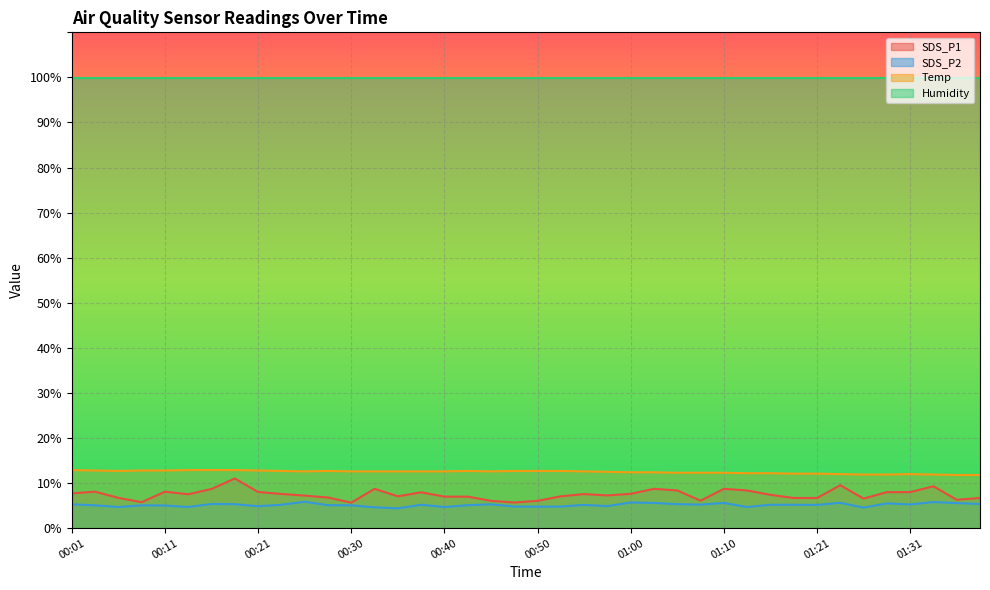

What is the label of the 7th point from the left?

00:16